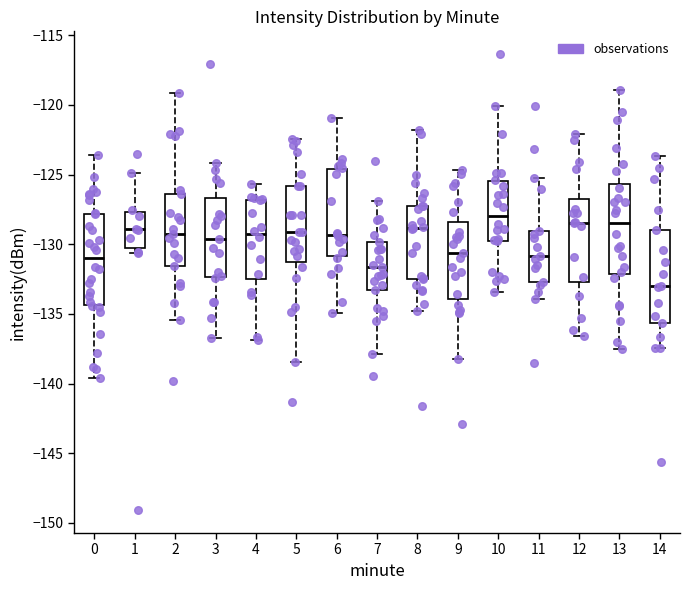

Reading left to right, read every box against the y-axis: the position of its median line, the range the box covers, and the ends of its whiskers. The values are not printed on the chart, so give them approximately, as read against the axis.

0: median -131.0, box -134.5 to -128.0, whiskers -139.5 to -123.5
1: median -129.0, box -130.5 to -127.5, whiskers -130.5 (just below the box's lower edge) to -125.0
2: median -129.0, box -131.5 to -126.5, whiskers -135.5 to -119.0
3: median -129.5, box -132.5 to -126.5, whiskers -136.5 to -124.0
4: median -129.5, box -132.5 to -127.0, whiskers -137.0 to -125.5
5: median -129.0, box -131.5 to -126.0, whiskers -138.5 to -122.5
6: median -129.5, box -131.0 to -124.5, whiskers -135.0 to -121.0
7: median -131.5, box -133.5 to -130.0, whiskers -138.0 to -127.0
8: median -129.0, box -132.5 to -127.0, whiskers -135.0 to -122.0
9: median -130.5, box -134.0 to -128.5, whiskers -138.5 to -124.5
10: median -128.0, box -130.0 to -125.5, whiskers -133.5 to -120.0
11: median -131.0, box -132.5 to -129.0, whiskers -134.0 to -125.0
12: median -128.5, box -132.5 to -127.0, whiskers -136.5 to -122.0
13: median -128.5, box -132.0 to -125.5, whiskers -137.5 to -119.0
14: median -133.0, box -135.5 to -129.0, whiskers -137.5 to -123.5